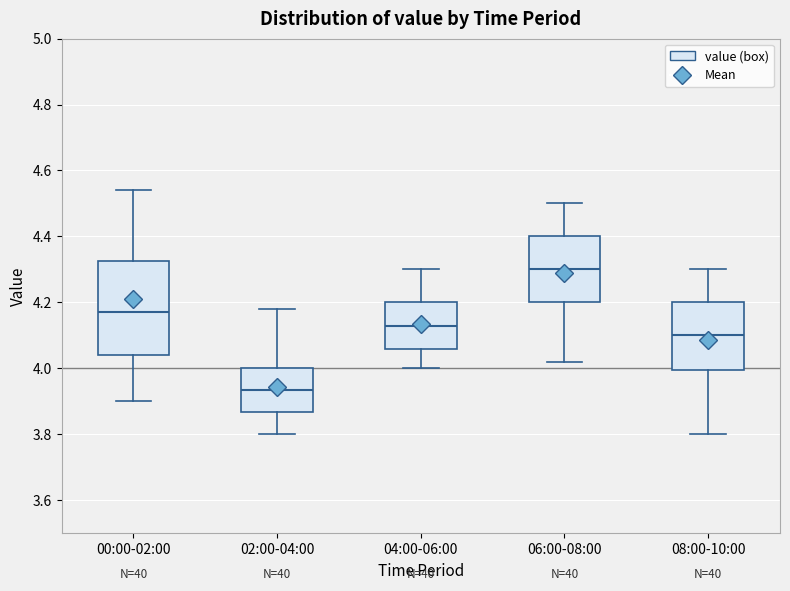

Where does the median line of the box for 00:00-02:00 sit on the y-axis? The values are not printed on the chart, so give them approximately, as read against the axis.

4.18